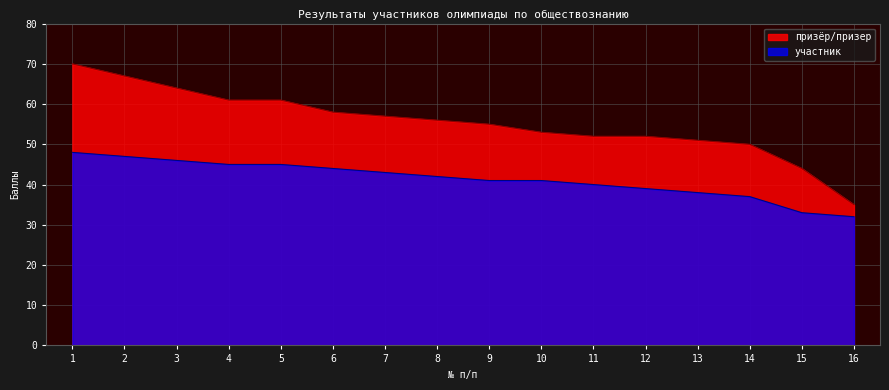

Which series changed the most between 3 and 4?

призёр/призер